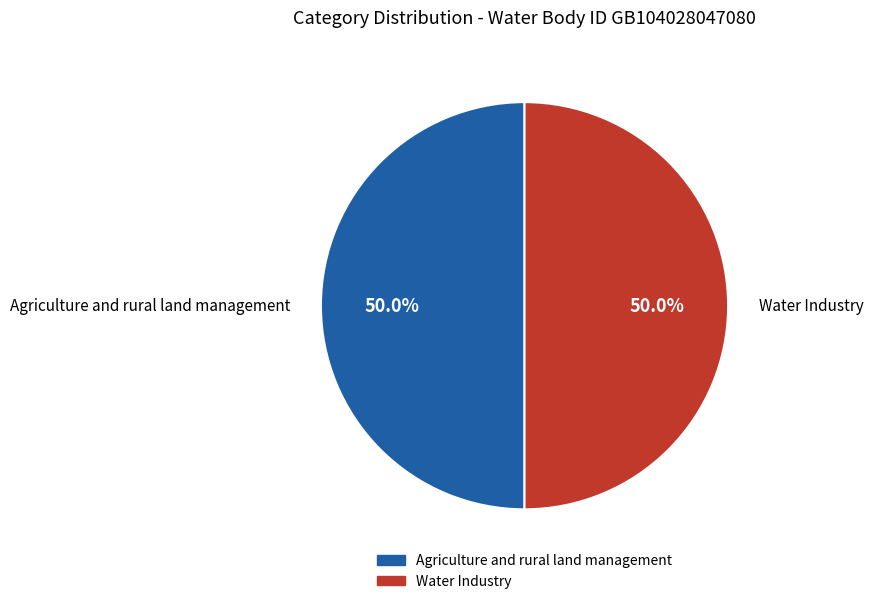

Approximately how many times larger is the value at Water Industry compared to Agriculture and rural land management?

1.0